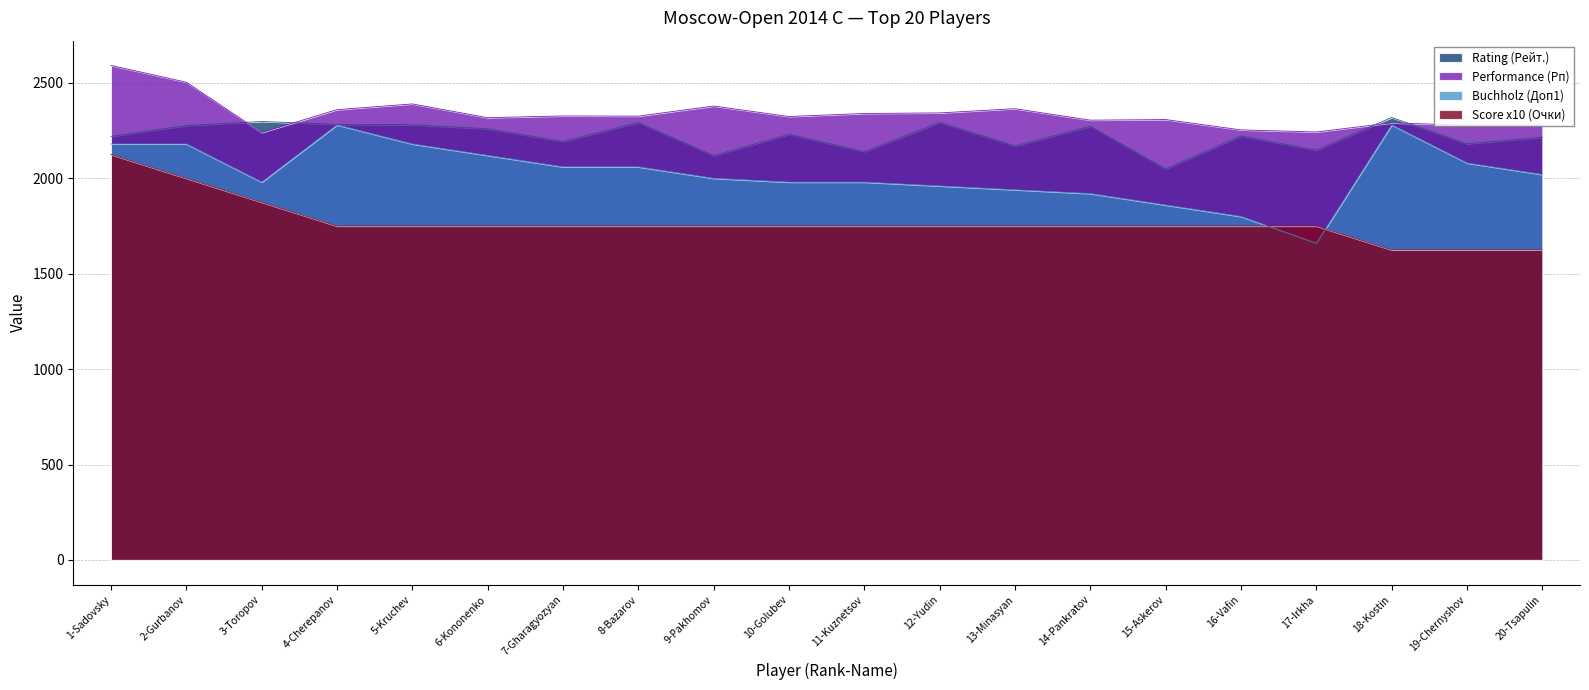

List the series in order of their peak value, lowest first.

Score x10 (Очки), Buchholz (Доп1), Rating (Рейт.), Performance (Рп)